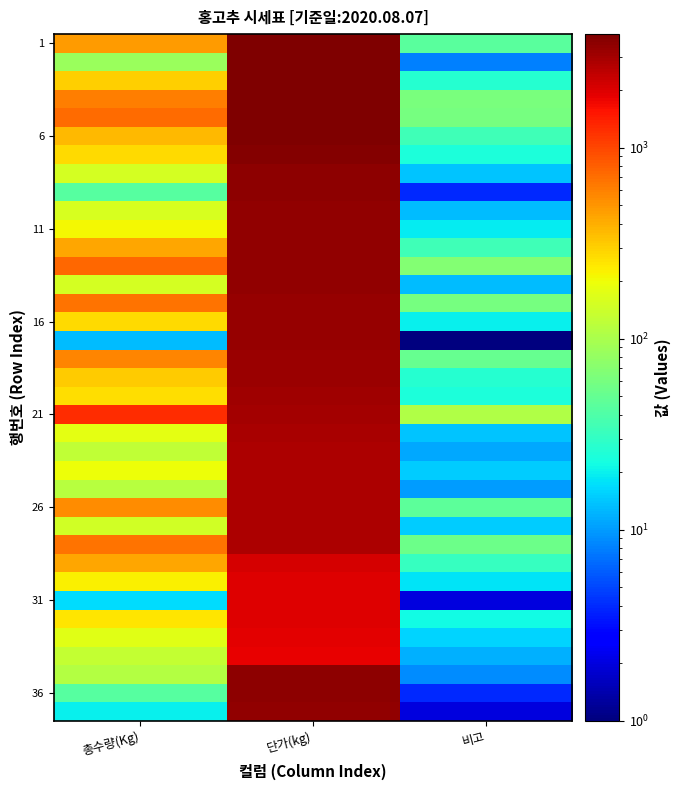

What is the total value across all series at 단가(kg)?

115210